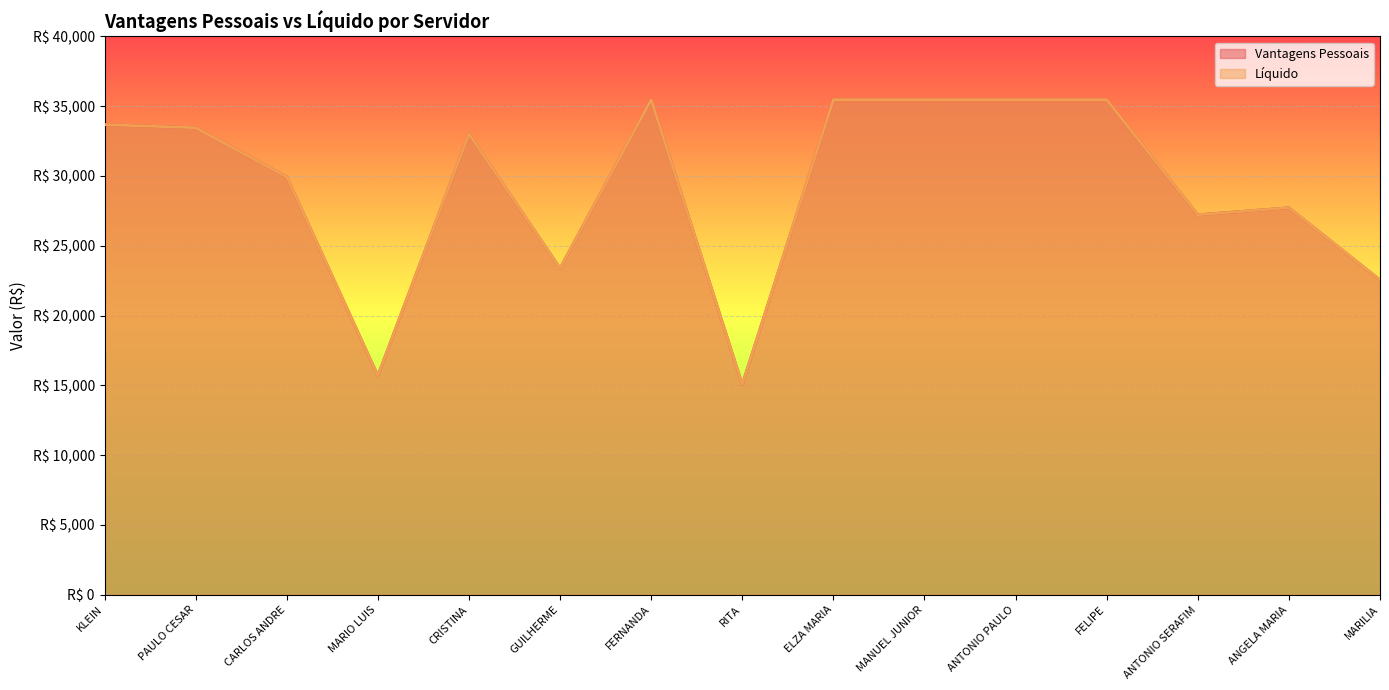

True or false: Vantagens Pessoais and Líquido cross at least once.

False